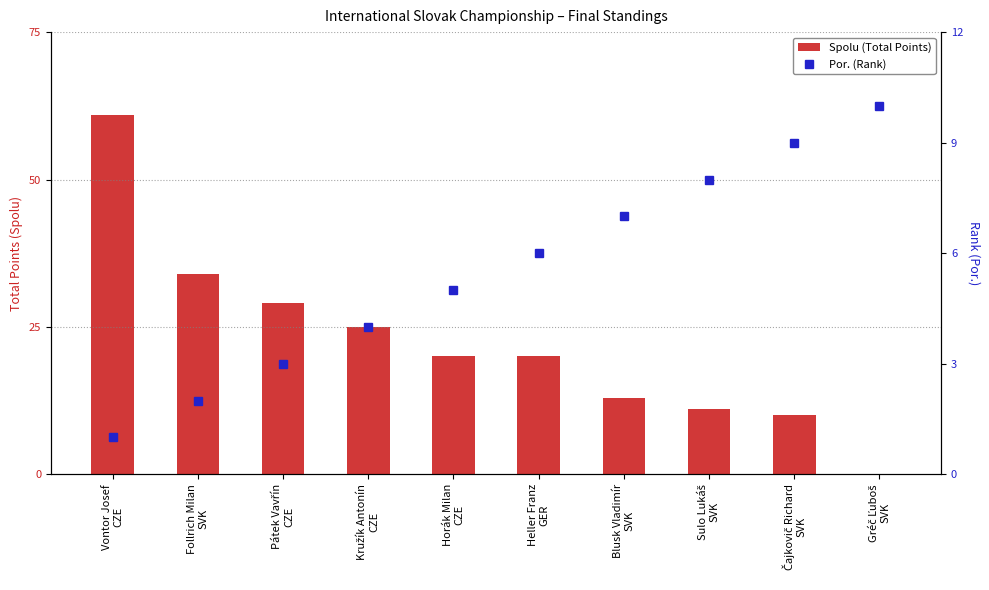

Which label corresponds to the smallest value in the chart?

Gréč Ľuboš
SVK